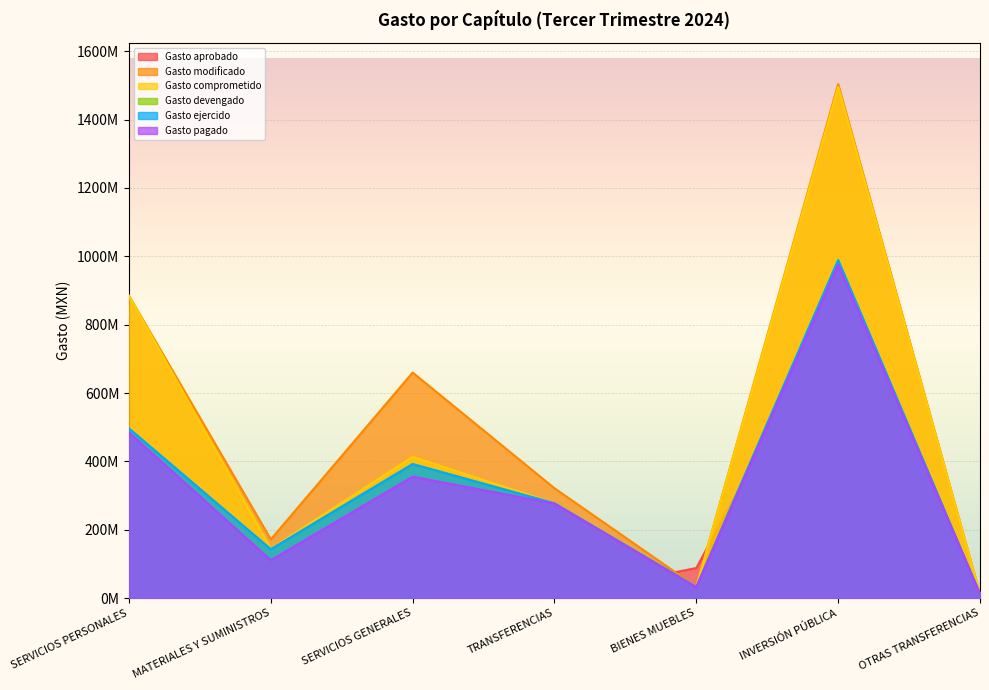

What is the maximum value for Gasto ejercido?

988796229